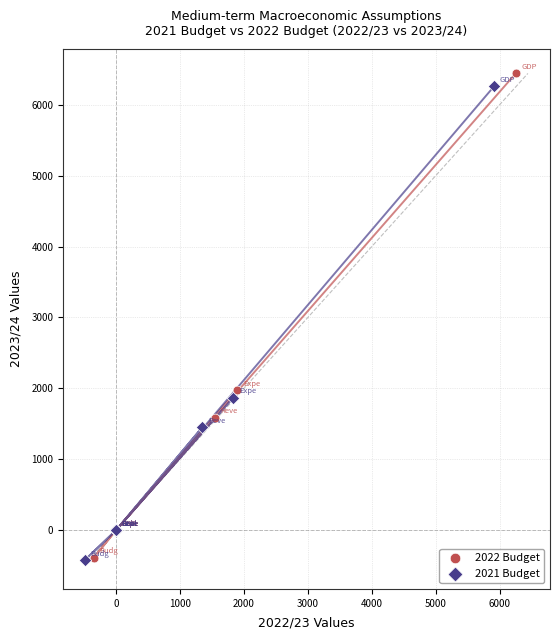

Which series reaches the maximum Y coordinate?

2022 Budget